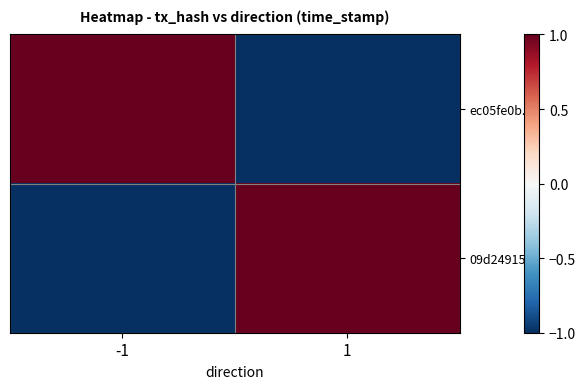

At which category is the sum across all series the highest?

-1